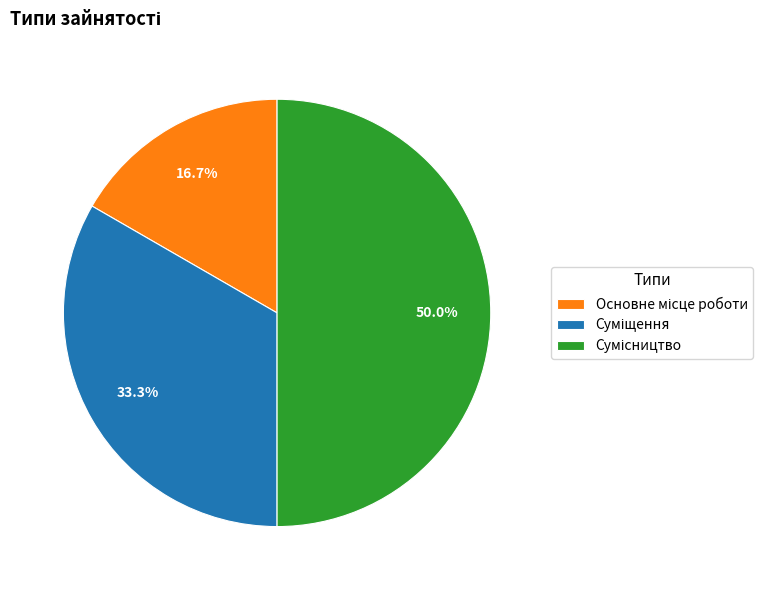

To the nearest percent, what is the difference between the largest and smallest slice percentages?

33%